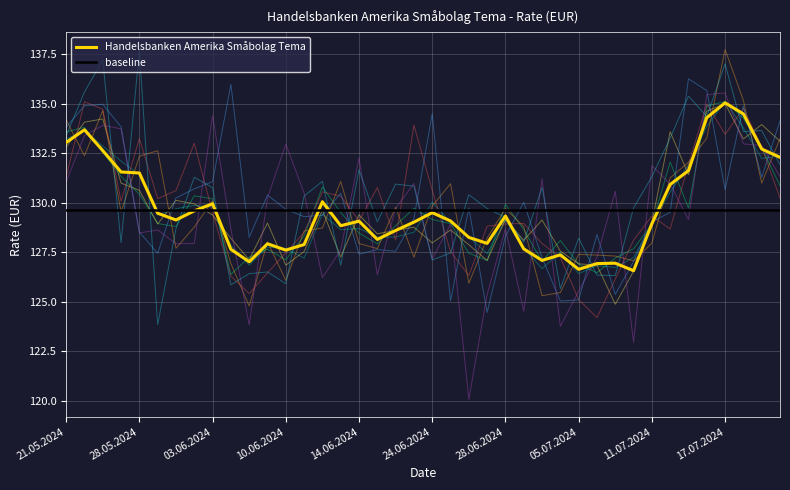

Between 33 and 18, which is larger?

33